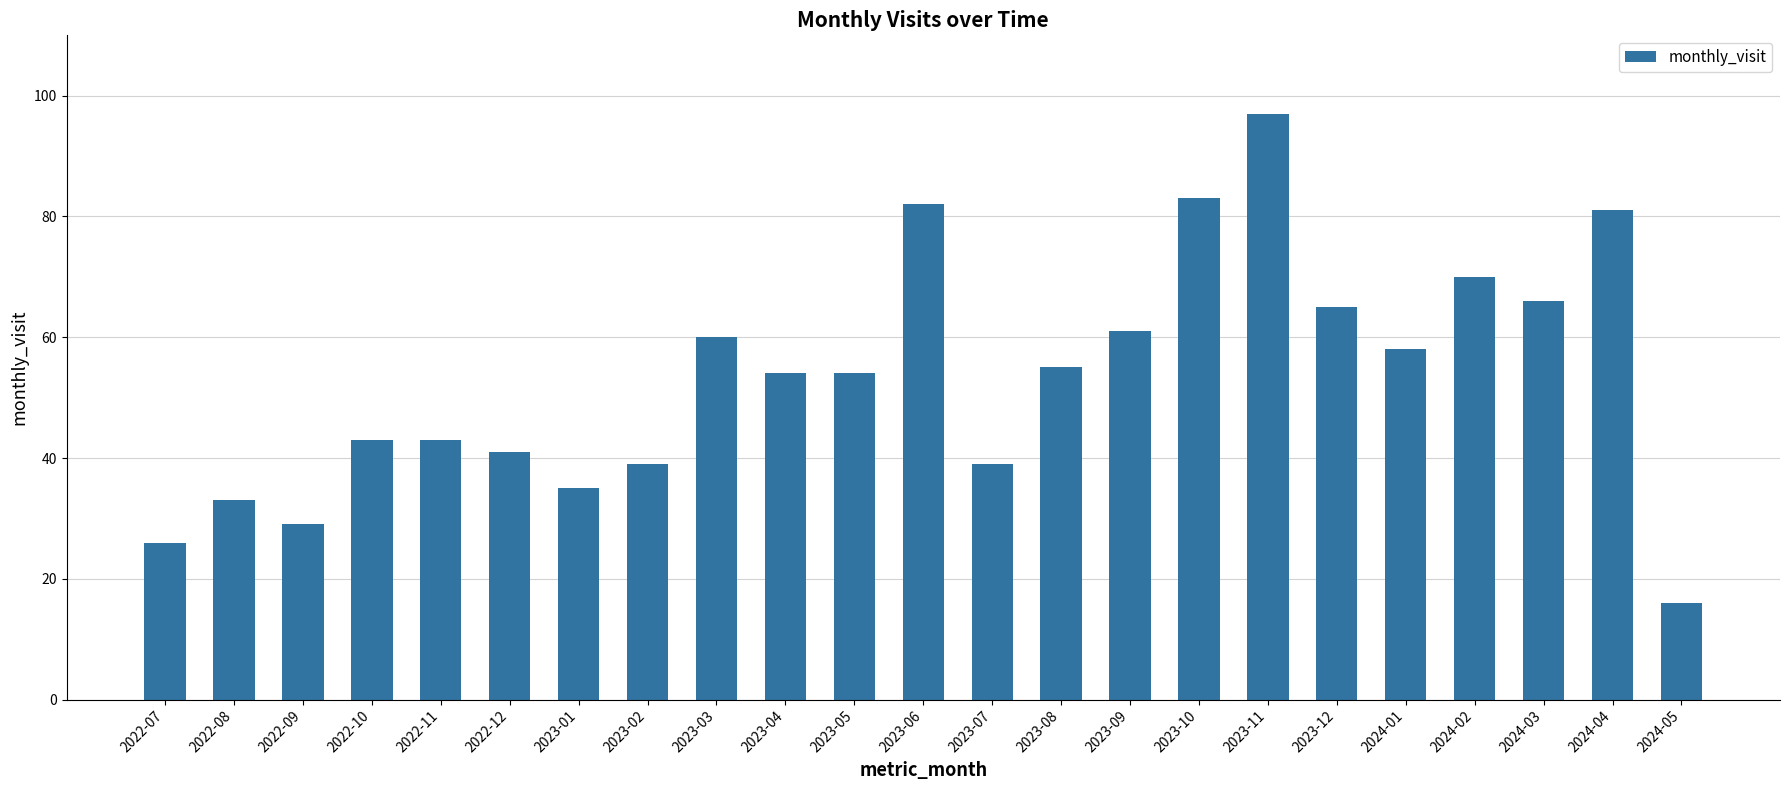

The chart shows a value of 97 at 2023-11. True or false?

True